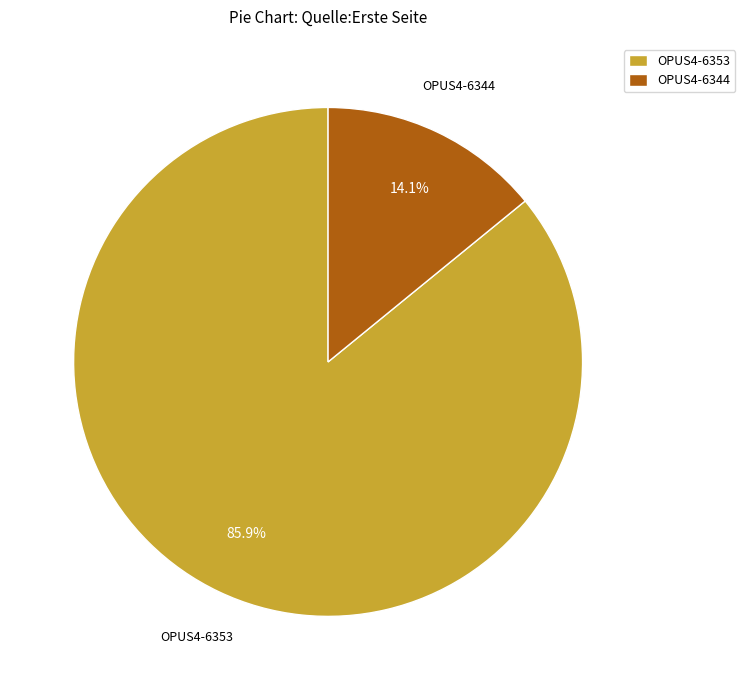

What percentage is the OPUS4-6353 slice, to the nearest percent?

86%